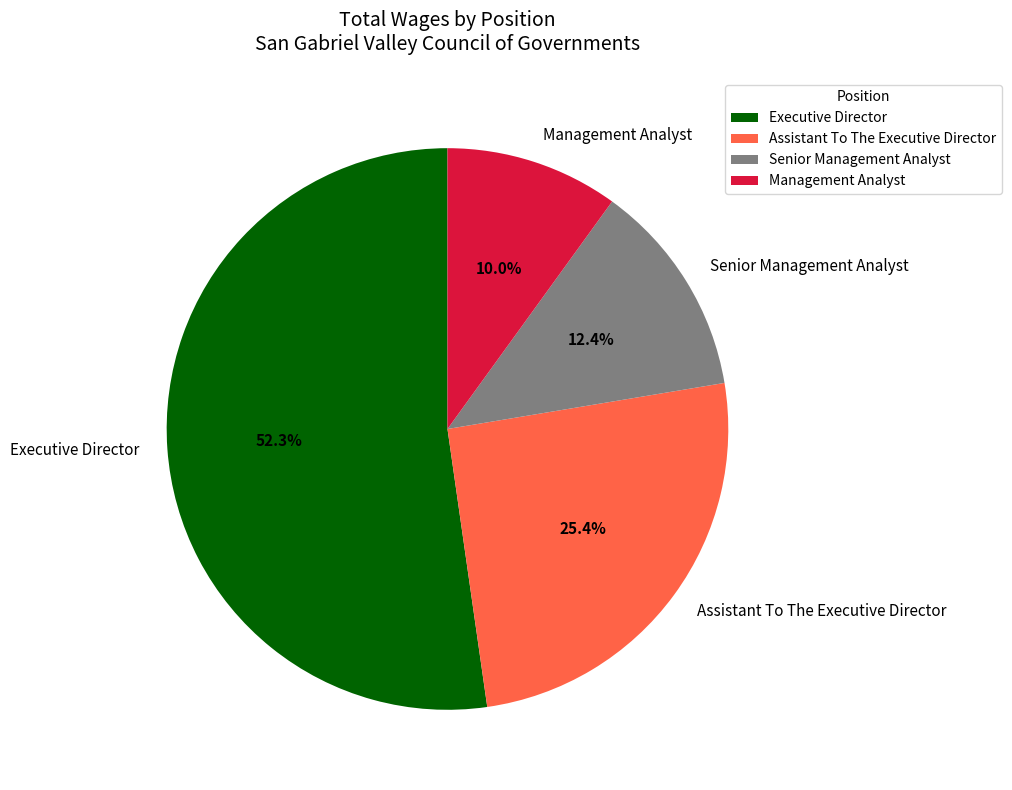

True or false: Senior Management Analyst accounts for 1% of the total.

False